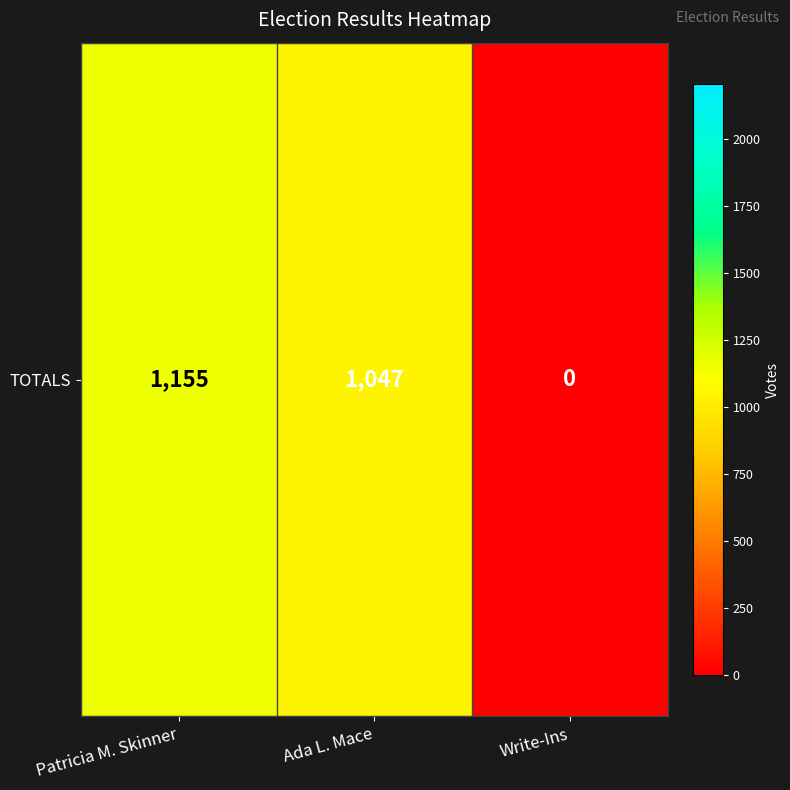

The value at Write-Ins is 763. True or false?

False